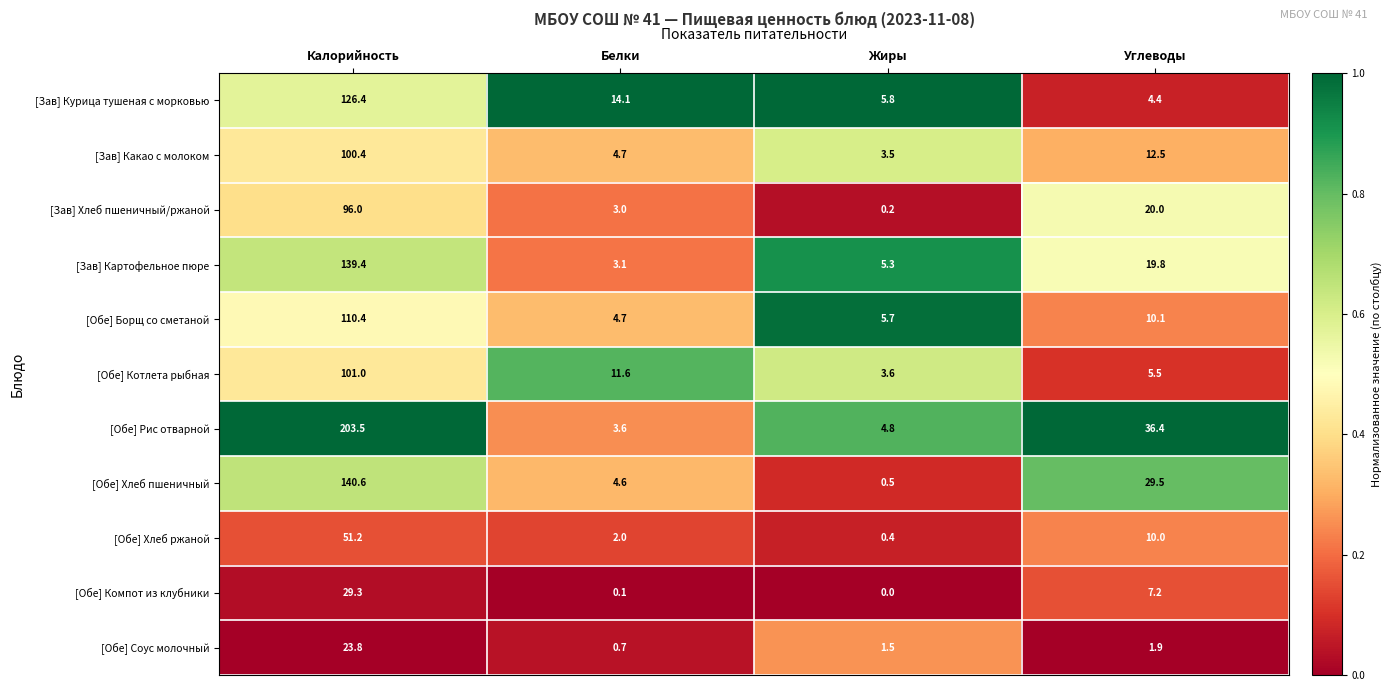

At which label does [Обе] Хлеб ржаной reach its minimum?

Жиры